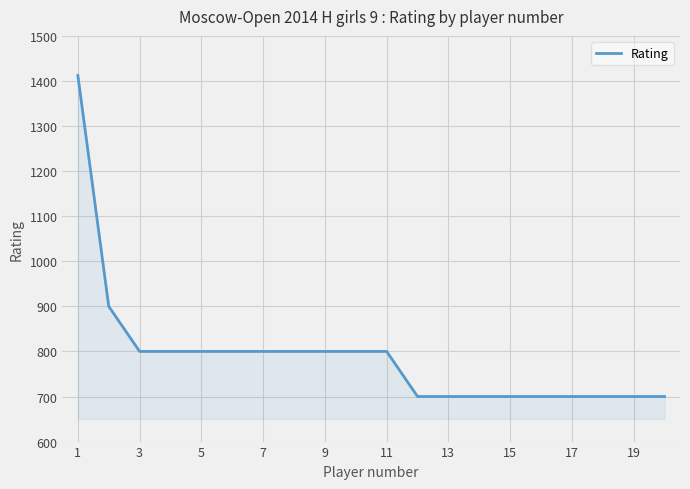

What is the smallest value displayed?

700